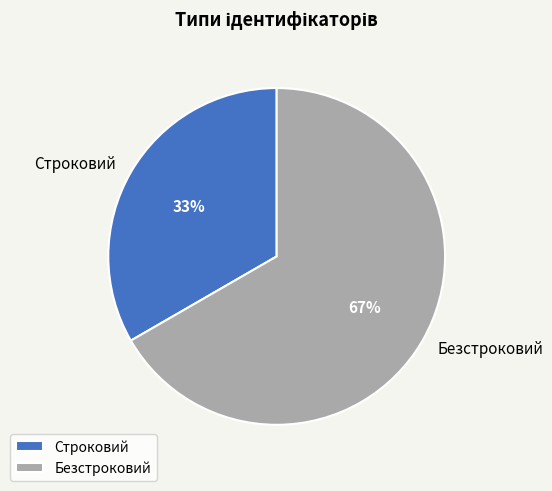

Approximately how many times larger is the value at Безстроковий compared to Строковий?

2.0